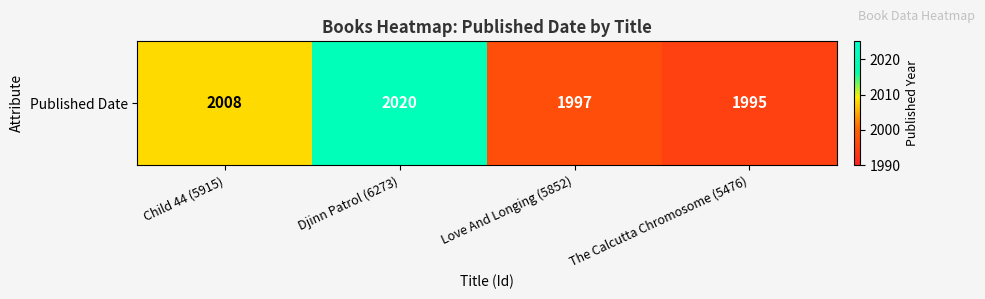

Rank the categories by value from lowest to highest.

The Calcutta Chromosome (5476), Love And Longing (5852), Child 44 (5915), Djinn Patrol (6273)